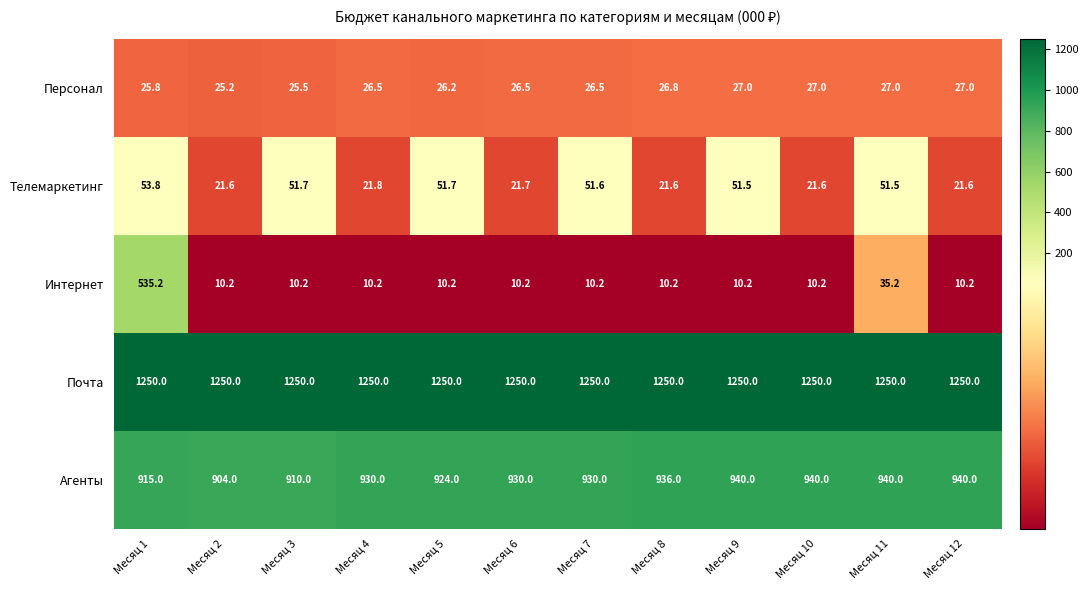

What is the highest value of the Почта series?

1250.0